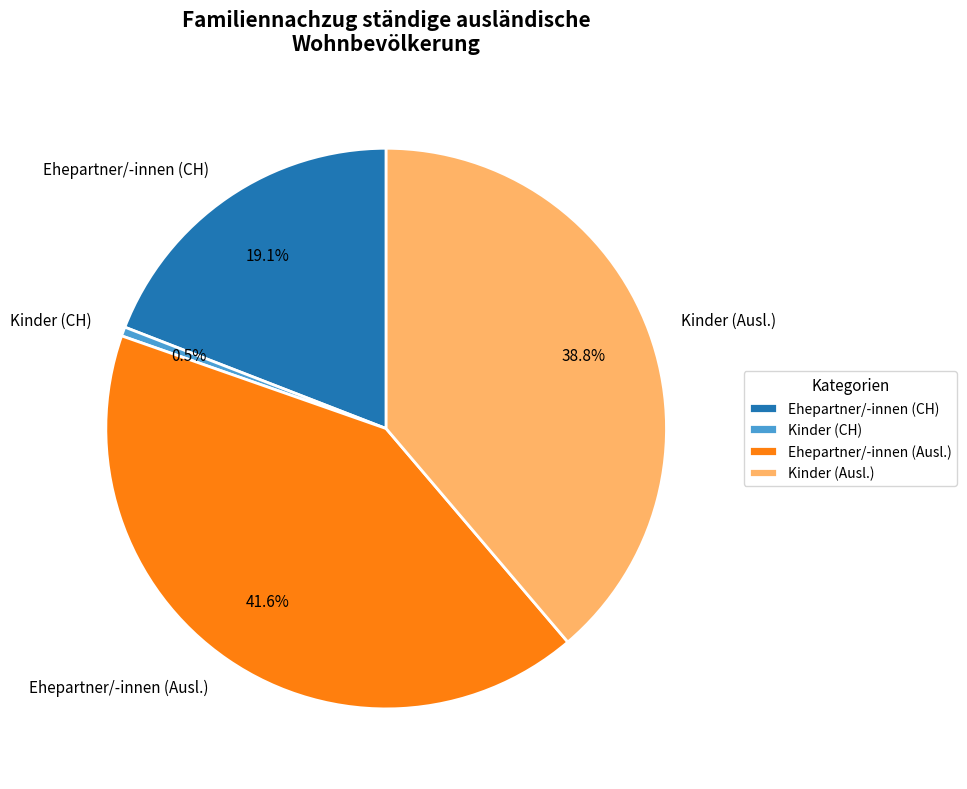

What portion of the pie excludes Kinder (Ausl.)?

61.2%